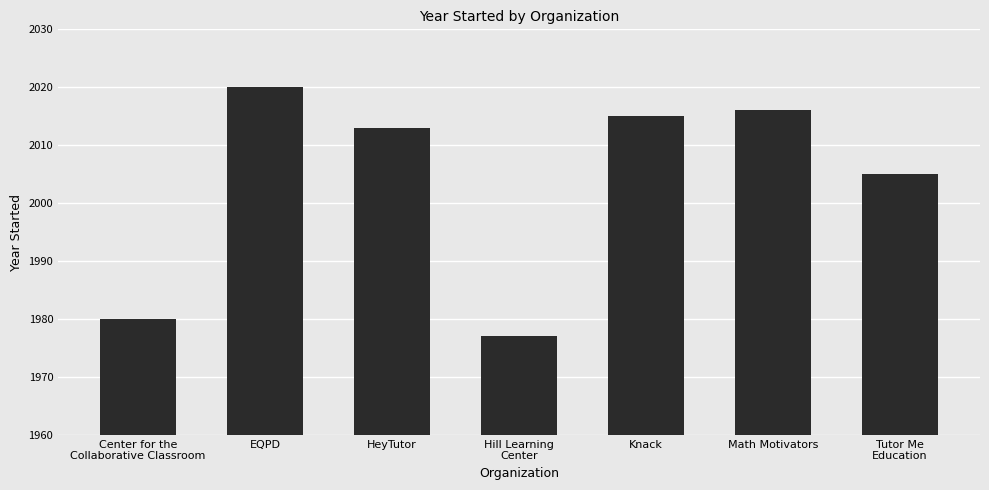

How many categories are shown in the chart?

7